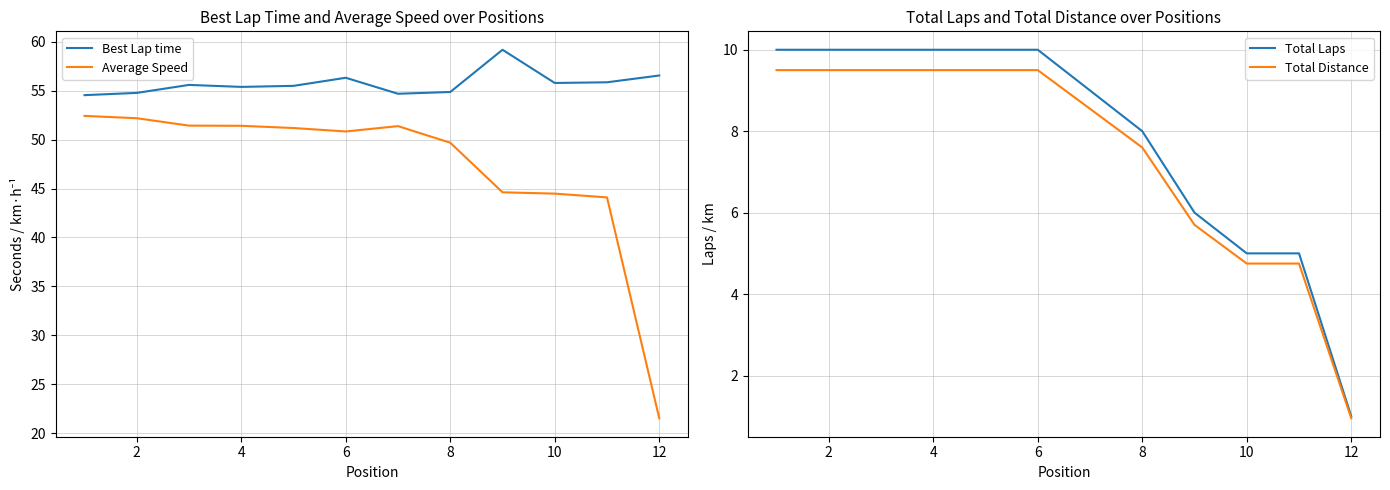

What is the highest value of the Average Speed series?

52.4